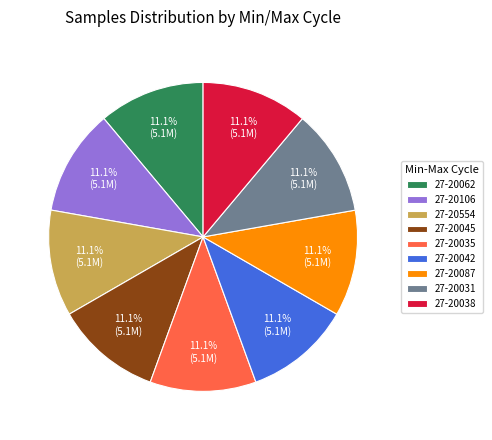

What percentage is NOT represented by 27-20087?

88.9%